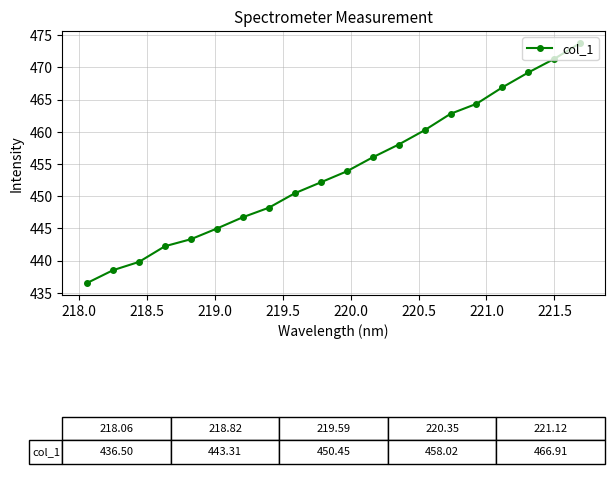

What is the sum of all values?

9079.4